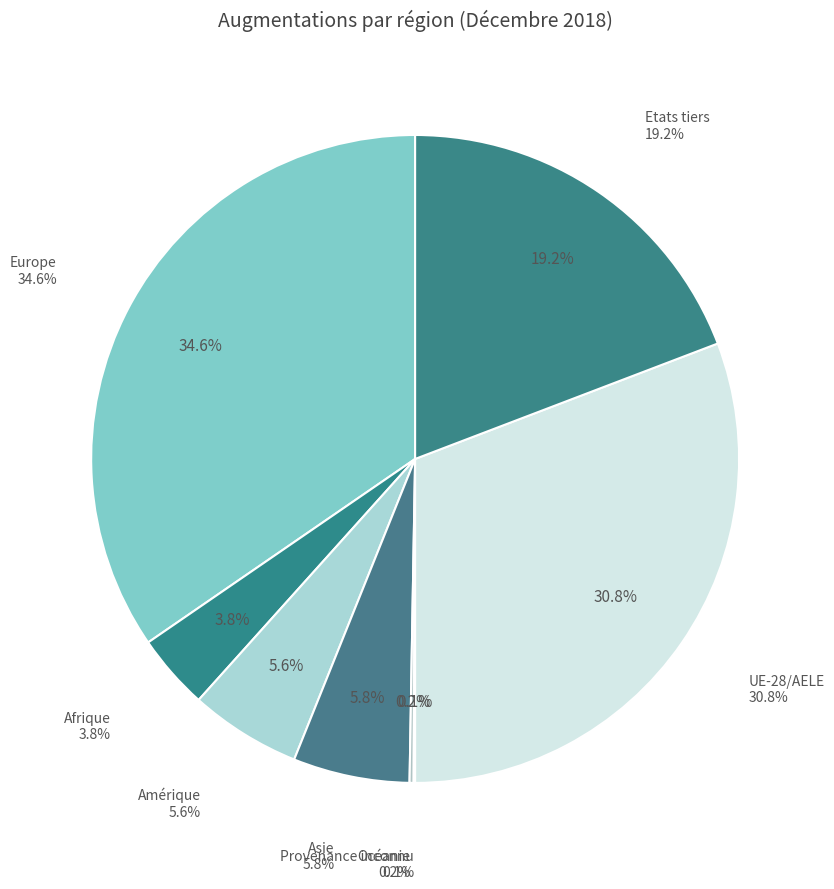

Does Provenance inconnu represent more than half of the total?

No